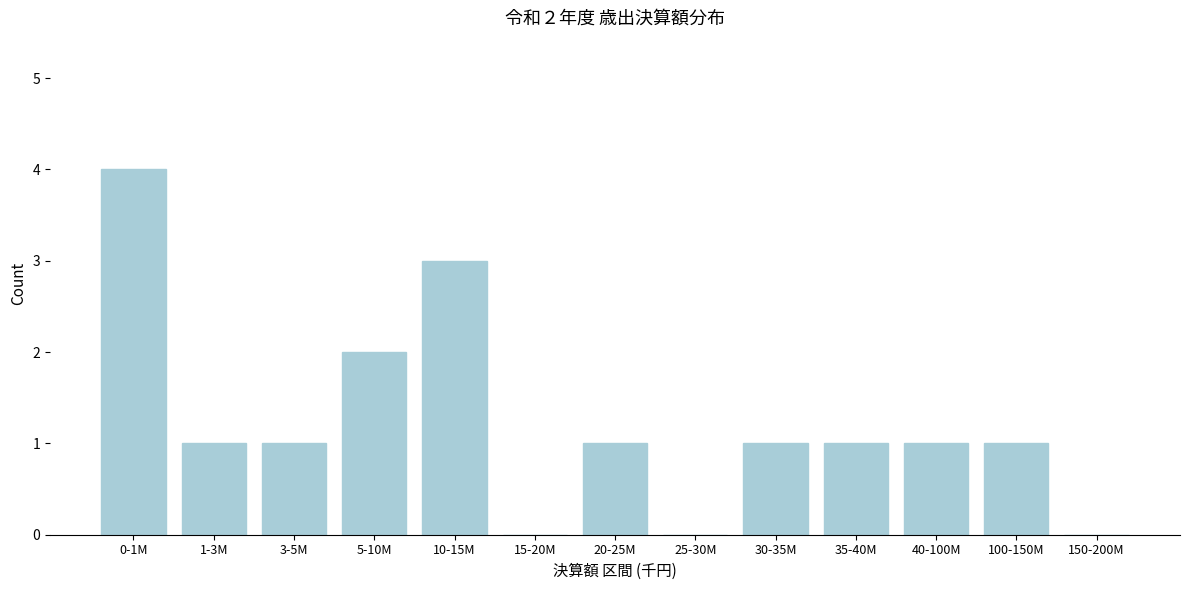

Reading left to right, what are all the values shown in this chart?

0-1M=4	1-3M=1	3-5M=1	5-10M=2	10-15M=3	15-20M=0	20-25M=1	25-30M=0	30-35M=1	35-40M=1	40-100M=1	100-150M=1	150-200M=0